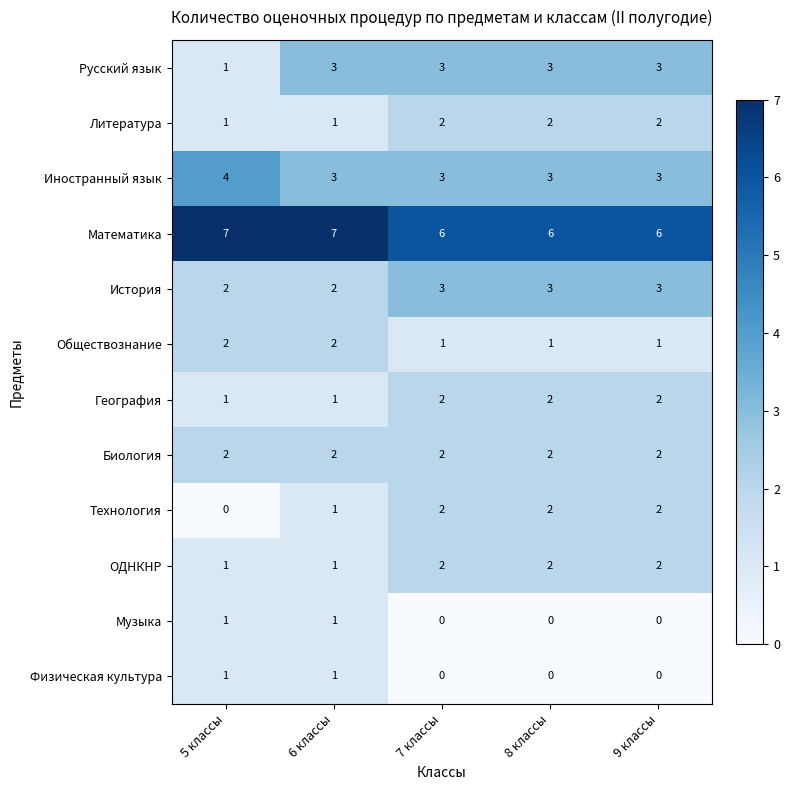

True or false: Обществознание has a value of 1 at 7 классы.

True